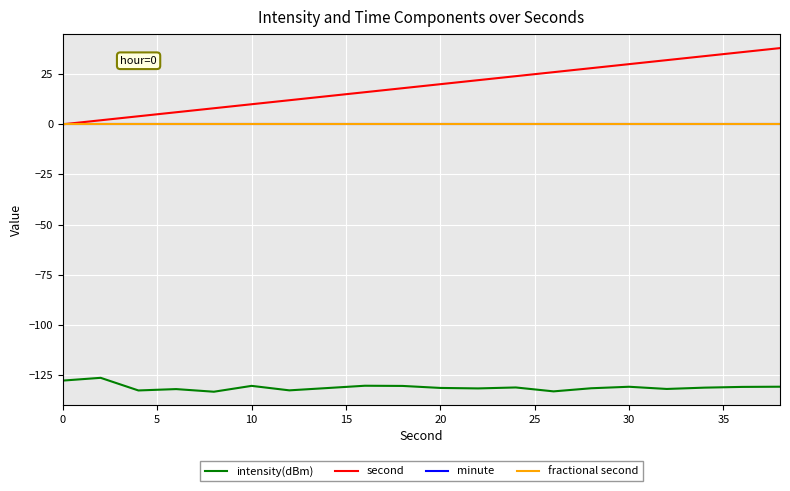

Is this an area chart (filled region under the line)?

No